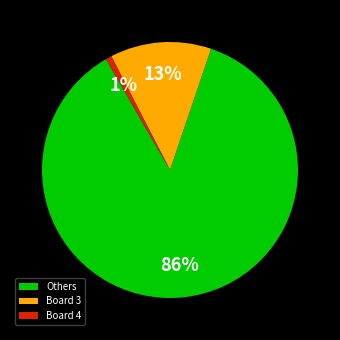

How many segments does this pie chart have?

3